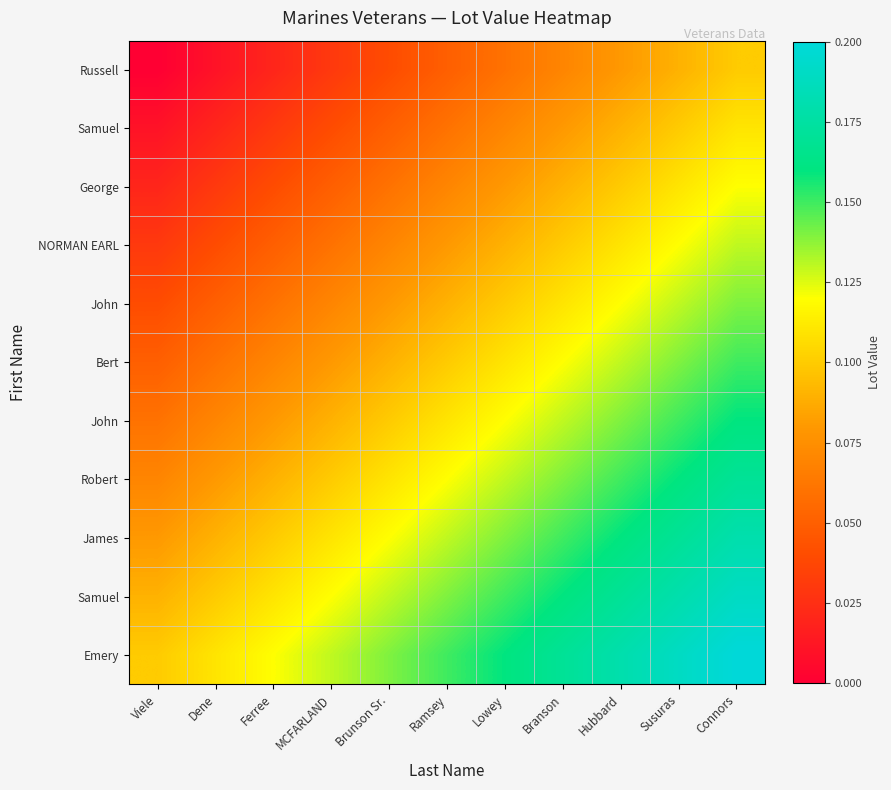

What is the spread (max minus min) of values at Ferree?

0.1